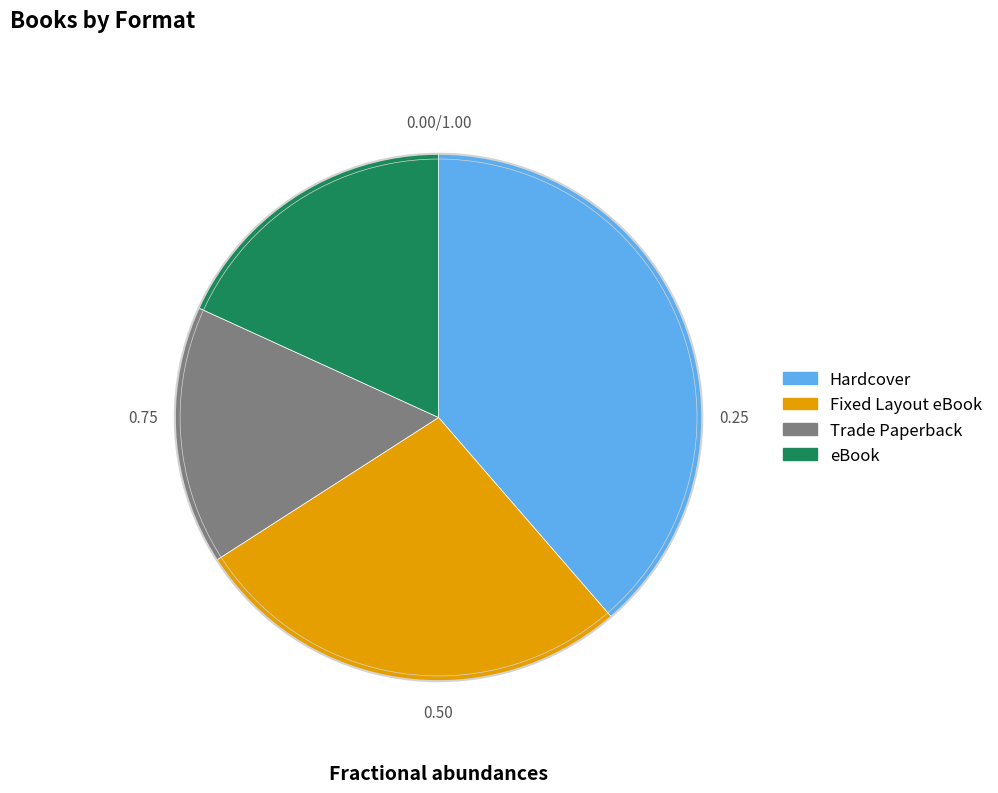

The Fixed Layout eBook slice represents 27% of the pie. True or false?

True